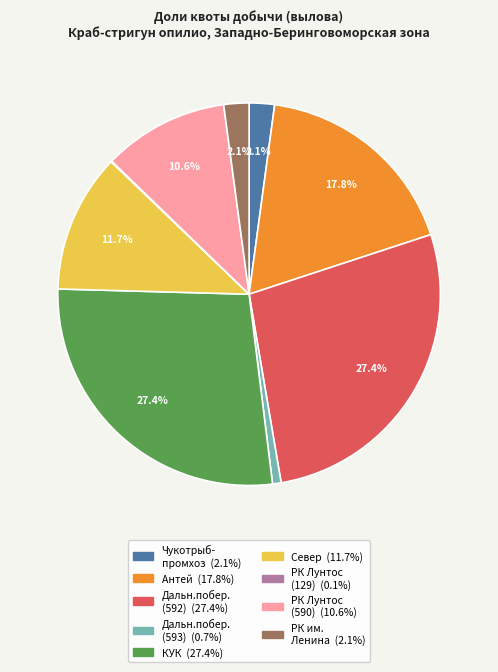

Does any single category account for the majority?

No